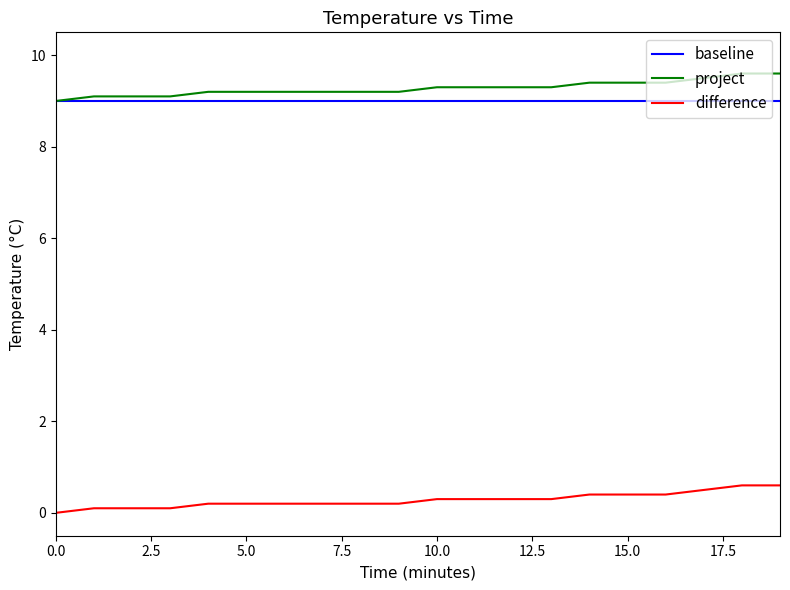

True or false: baseline and difference intersect in this chart.

False